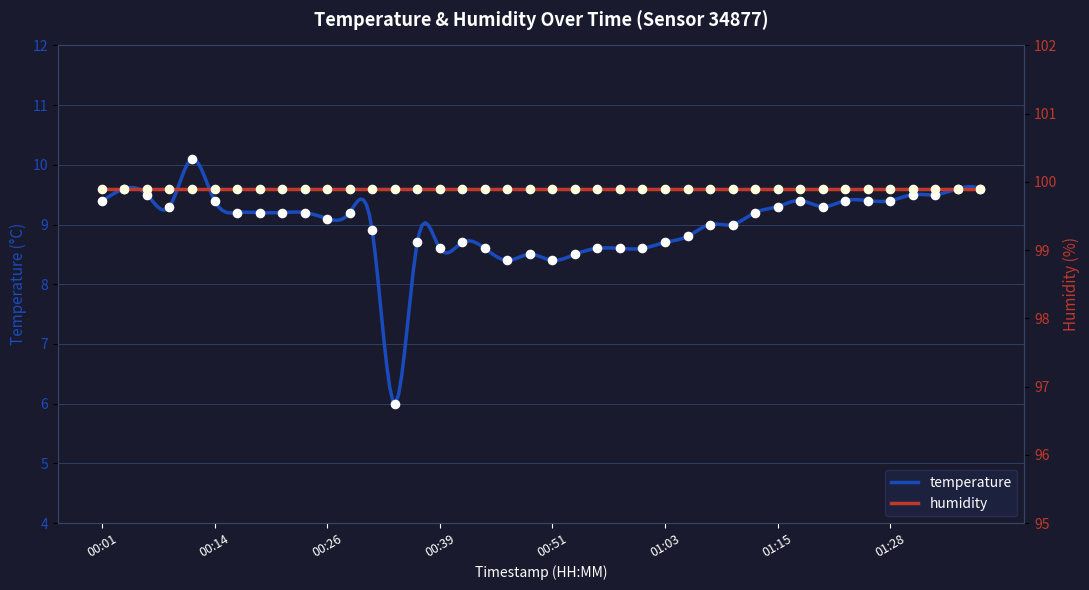

Approximately how many times larger is the value at 00:36 compared to 01:28?

0.9